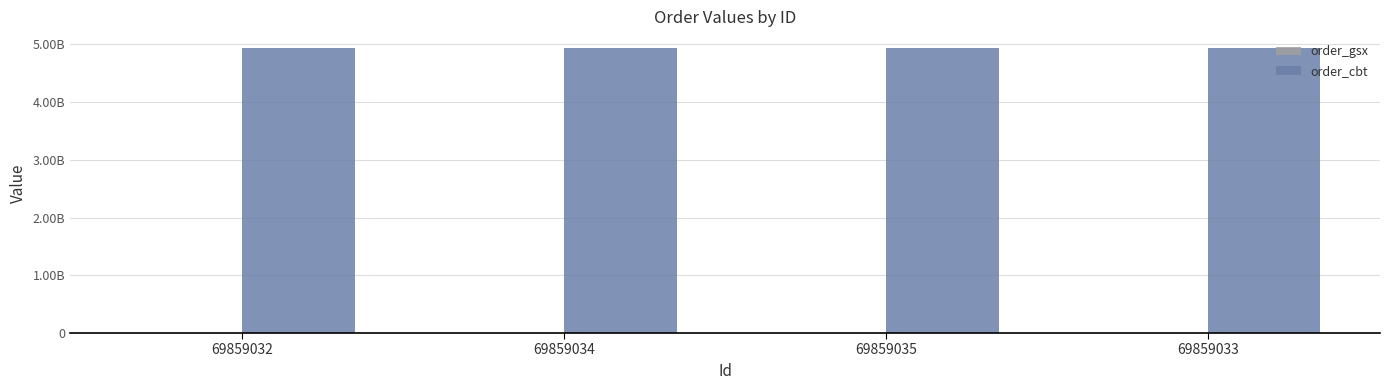

Are the bars grouped side by side (vs. stacked)?

Yes